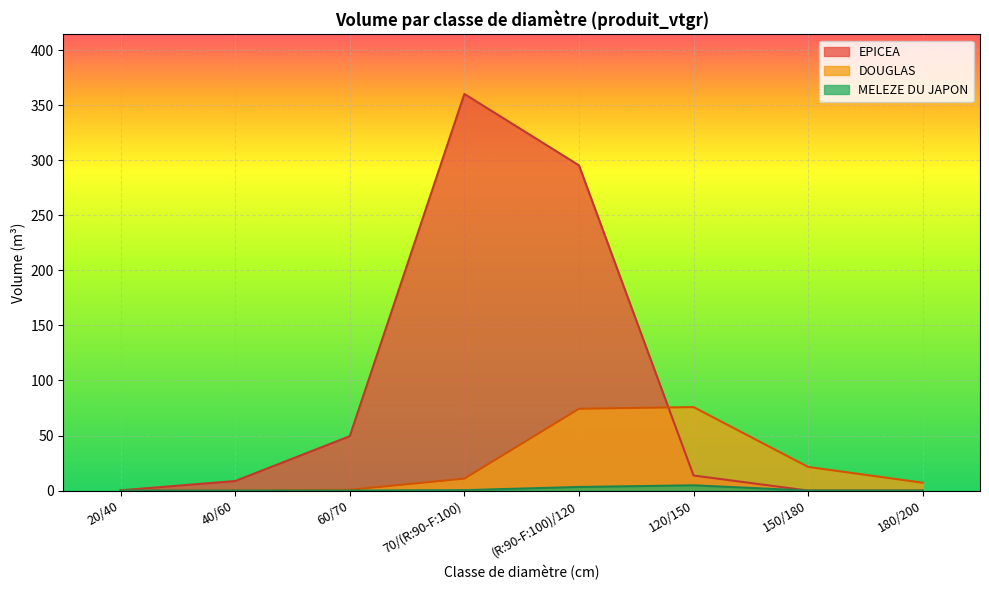

After their last crossing, which series has the higher values: EPICEA or DOUGLAS?

DOUGLAS